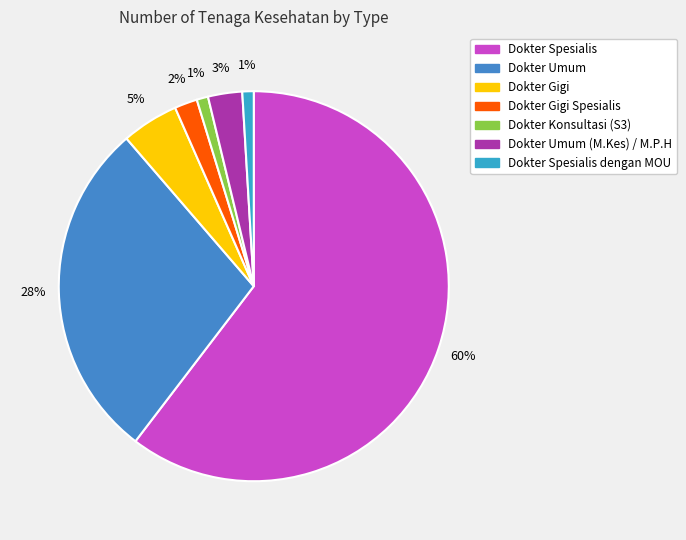

Is there any slice that represents more than half of the pie?

Yes